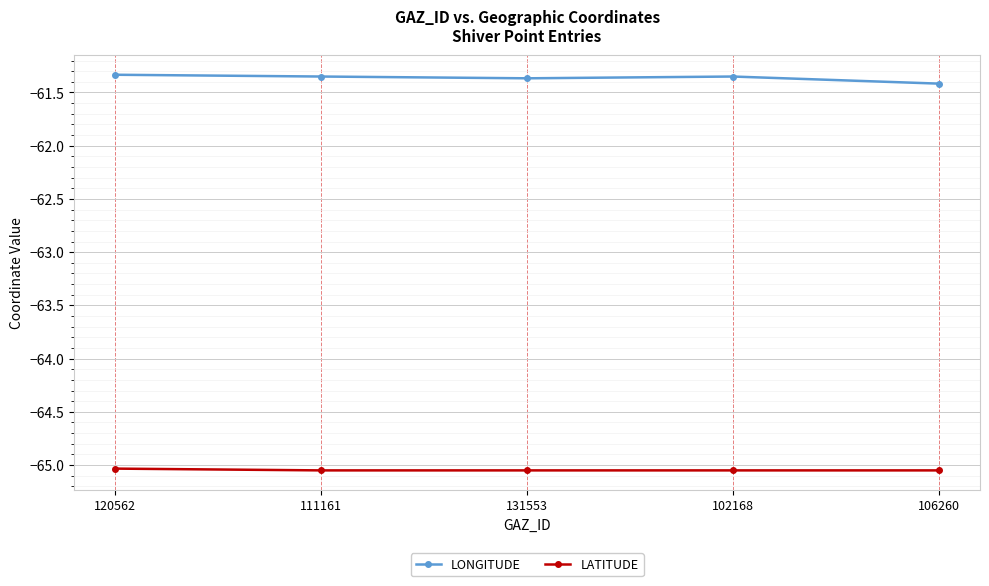

What is the highest value of the LONGITUDE series?

-61.3